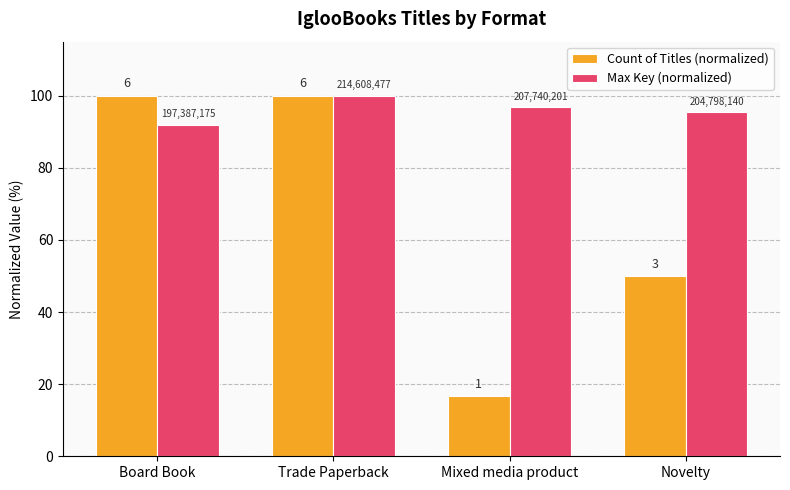

What are all the series names shown in the legend?

Count of Titles (normalized), Max Key (normalized)